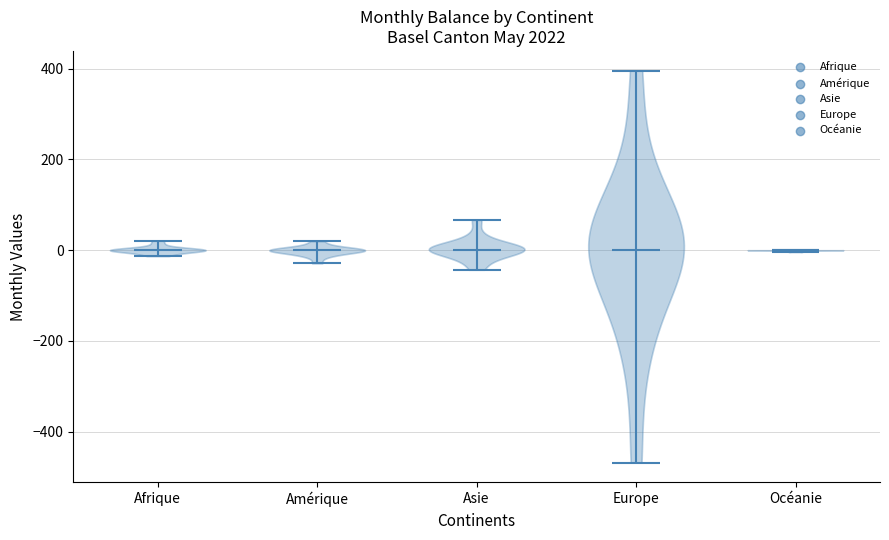

Reading left to right, read every violin against the y-axis: where its median line is, and the lowest and highest points it reaches. The values are not printed on the chart, so give them approximately, as read against the axis.

Afrique: median line 0, lowest point -20, highest point 20
Amérique: median line 0, lowest point -20, highest point 20
Asie: median line 0, lowest point -40, highest point 60
Europe: median line 0, lowest point -460, highest point 400
Océanie: median line 0, lowest point 0, highest point 0